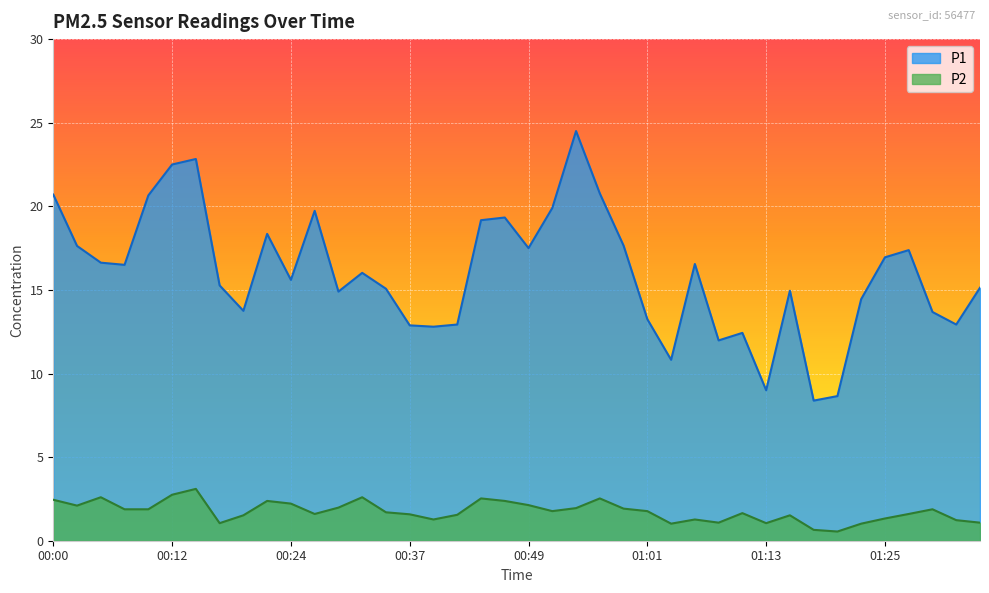

Count the number of data series in this chart.

2